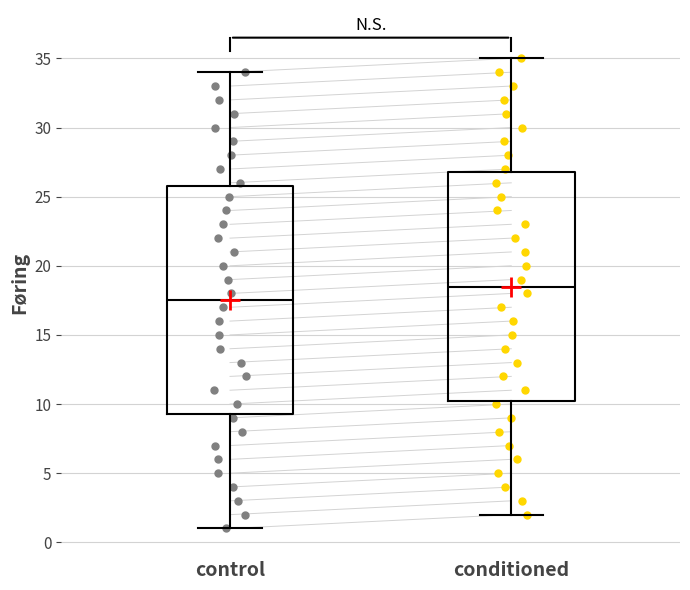

Reading left to right, read every box against the y-axis: the position of its median line, the range the box covers, and the ends of its whiskers. The values are not printed on the chart, so give them approximately, as read against the axis.

control: median 17.5, box 9.5 to 26.0, whiskers 1.0 to 34.0
conditioned: median 18.5, box 10.5 to 27.0, whiskers 2.0 to 35.0